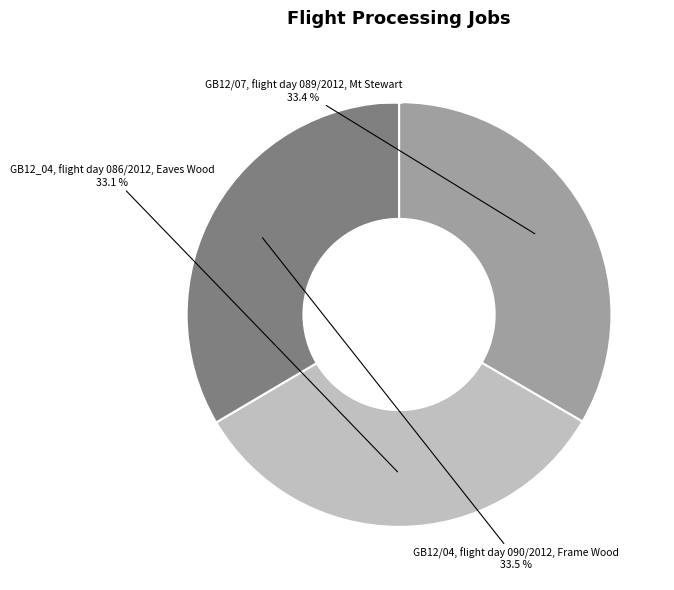

Is there a majority slice in this chart?

No